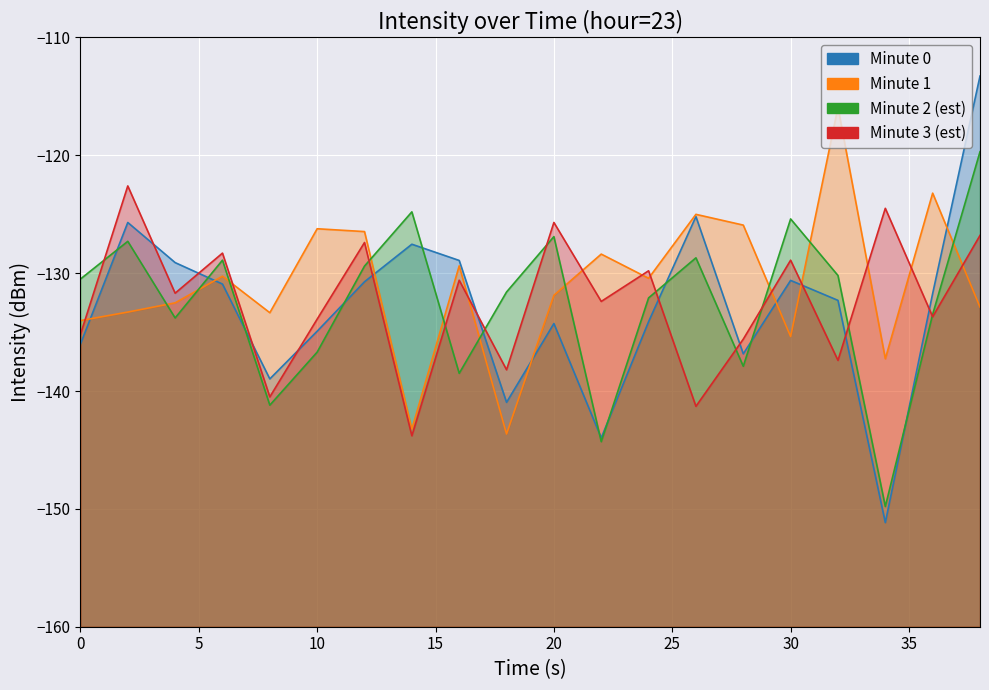

Is the value of Minute 1 at 14 greater than the value of Minute 0 at 16?

Yes